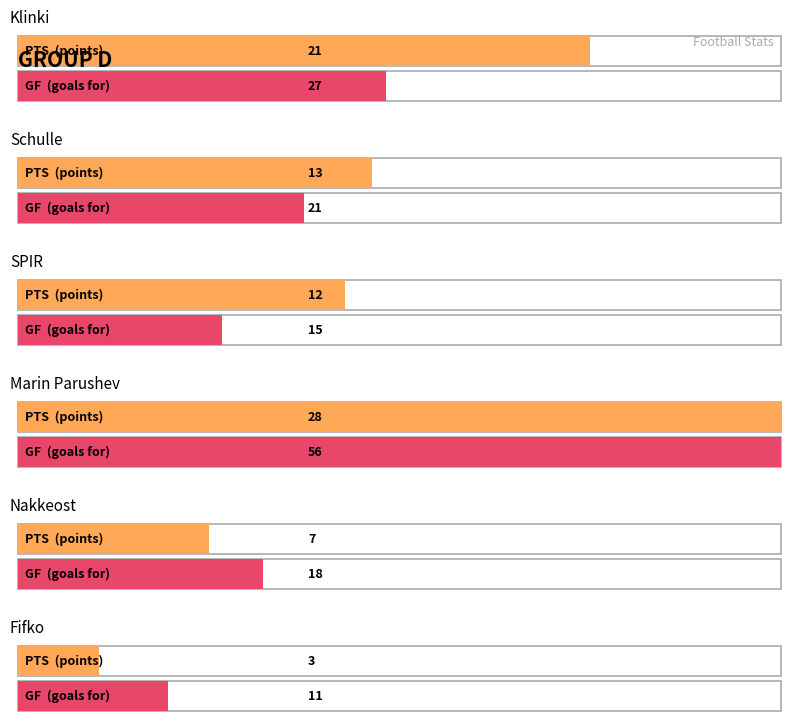

How many groups of bars are there?

6